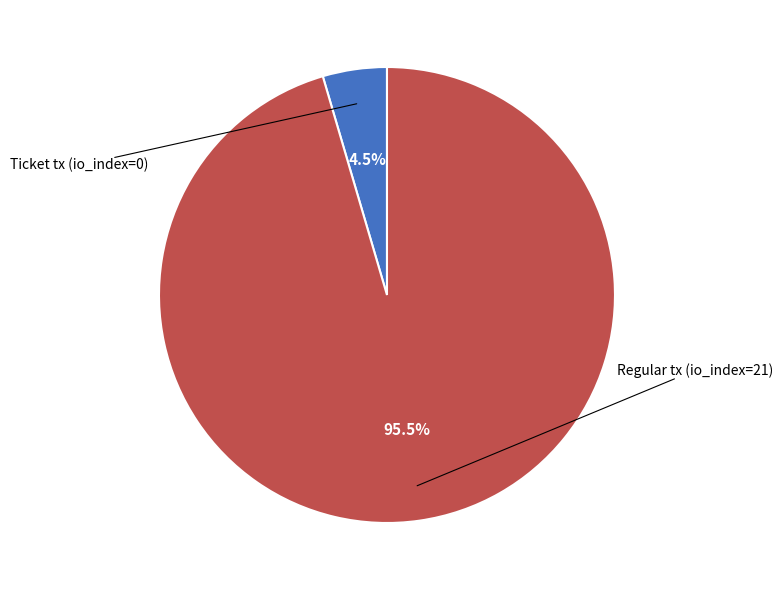

Is there any slice that represents more than half of the pie?

Yes